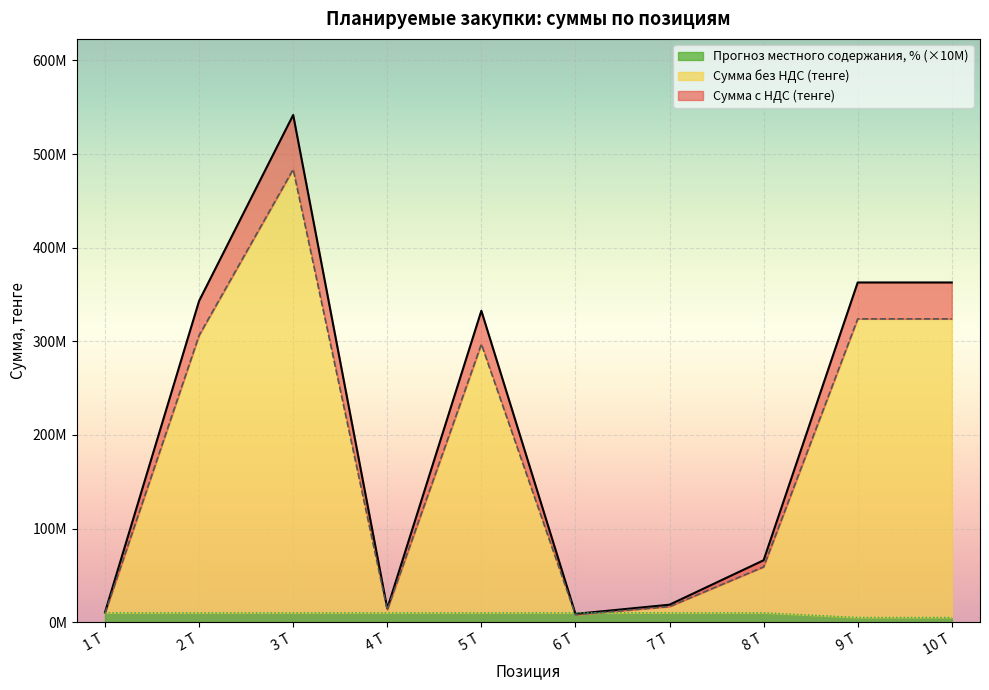

The value of Сумма с НДС (тенге) at 9 Т is 362816370.0. True or false?

True